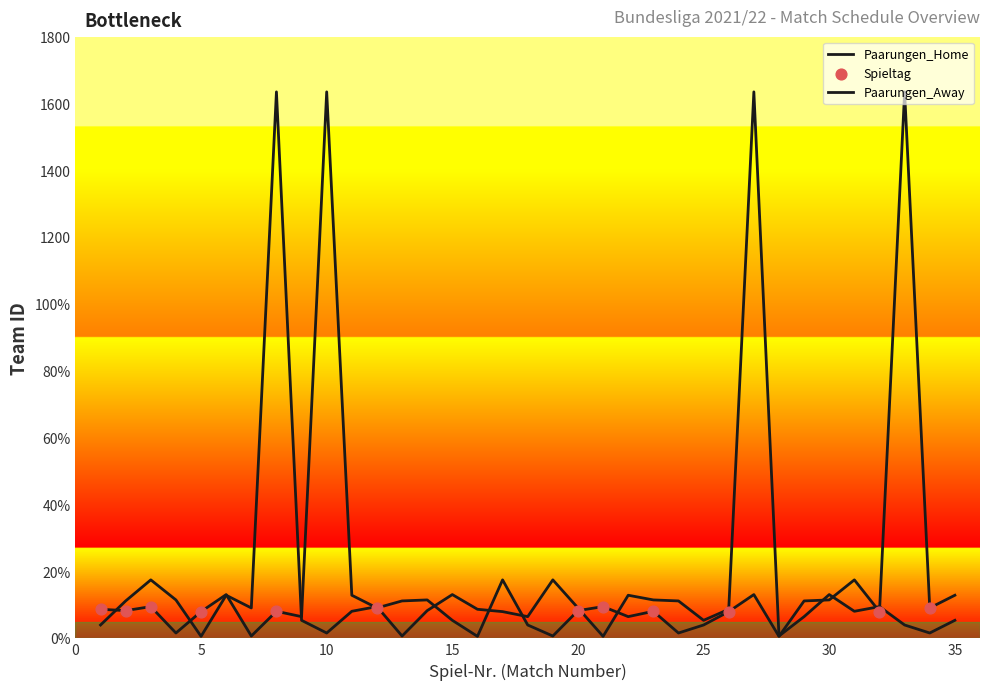

At which category is the sum across all series the highest?

27